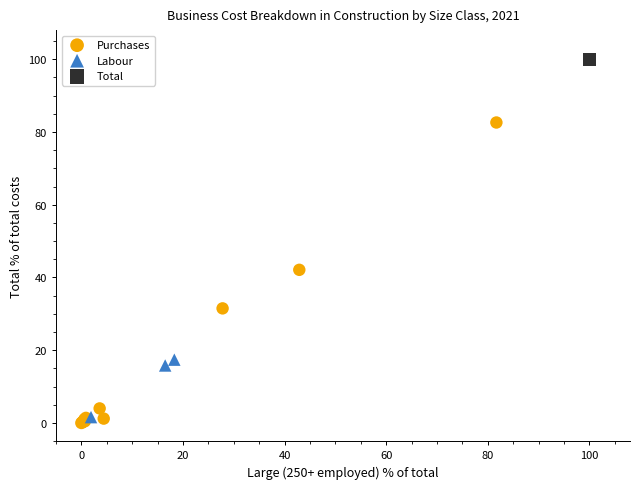

What are all the series names shown in the legend?

Purchases, Labour, Total